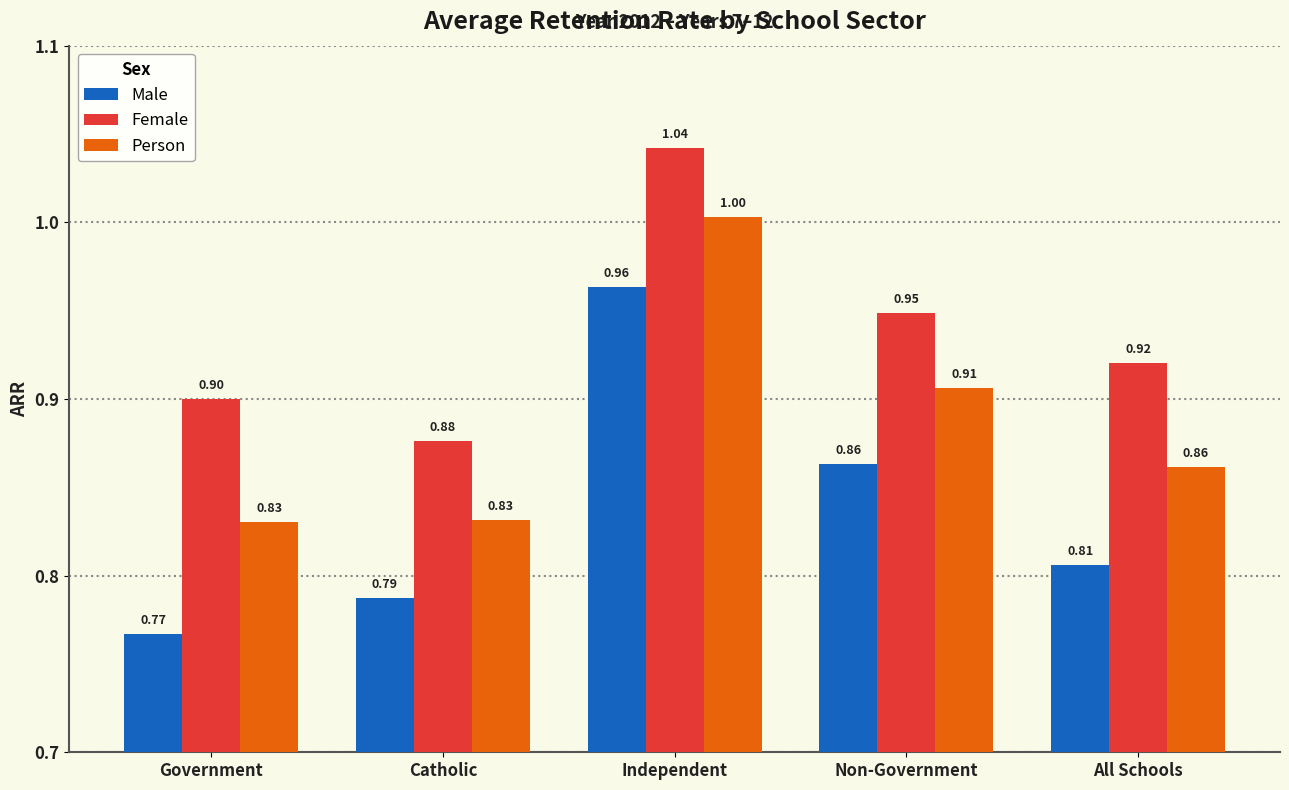

At which label does Female reach its peak?

Independent